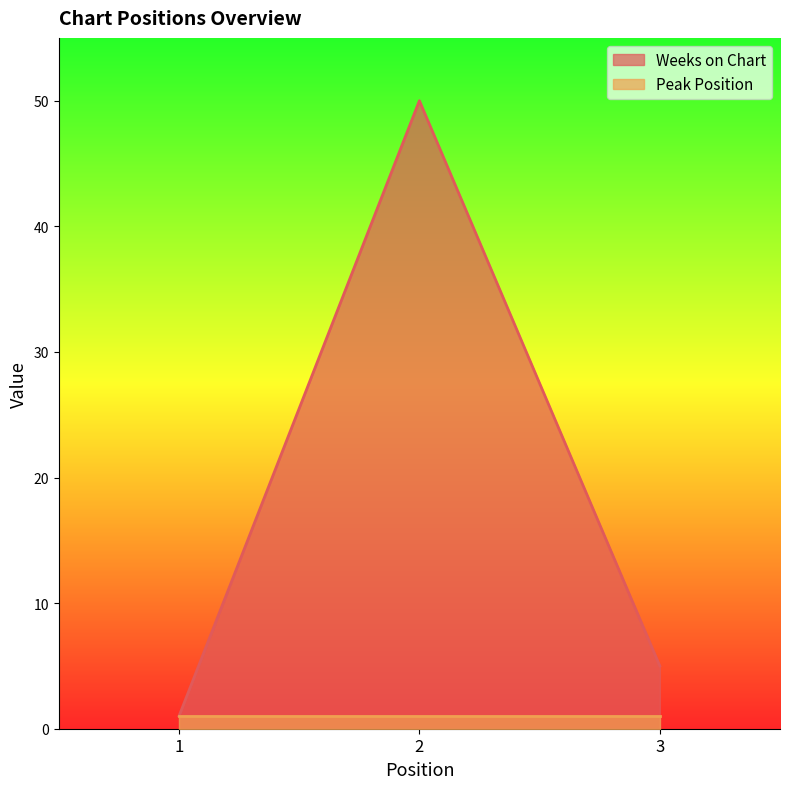

Reading right to left, transcribe all the data shown in this chart.

5	50	1